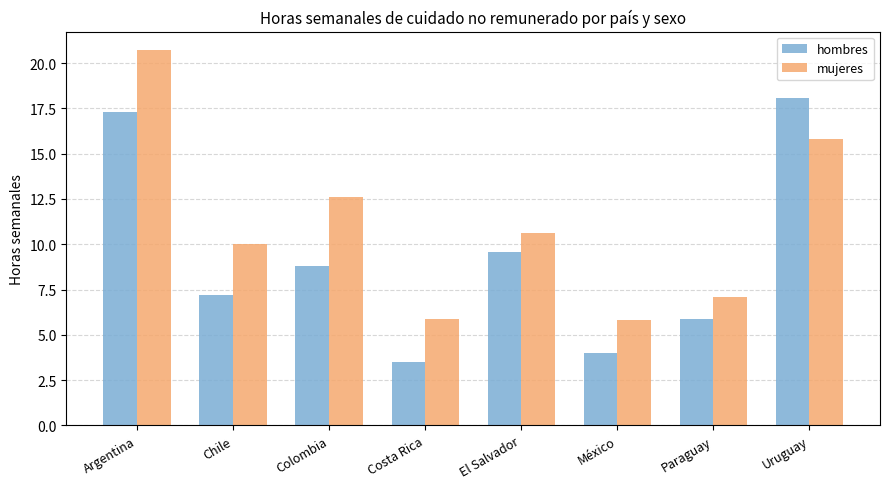

What is the label of the 7th bar from the right?

Chile